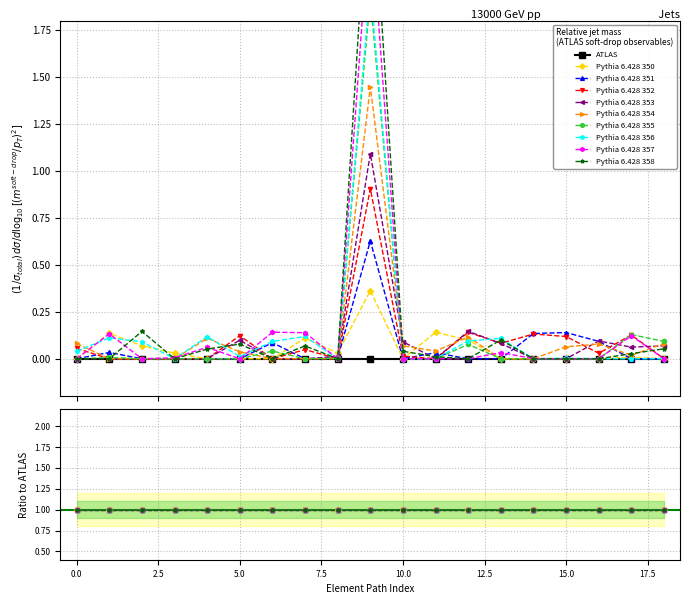

Is it true that the value at Encounter.extension is 0.1?

False